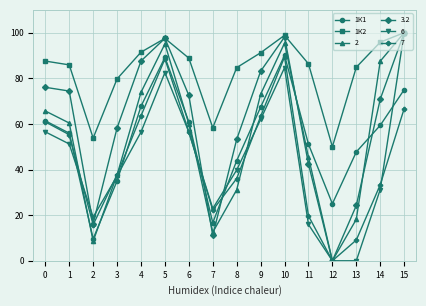

What is the smallest value displayed?

0.0